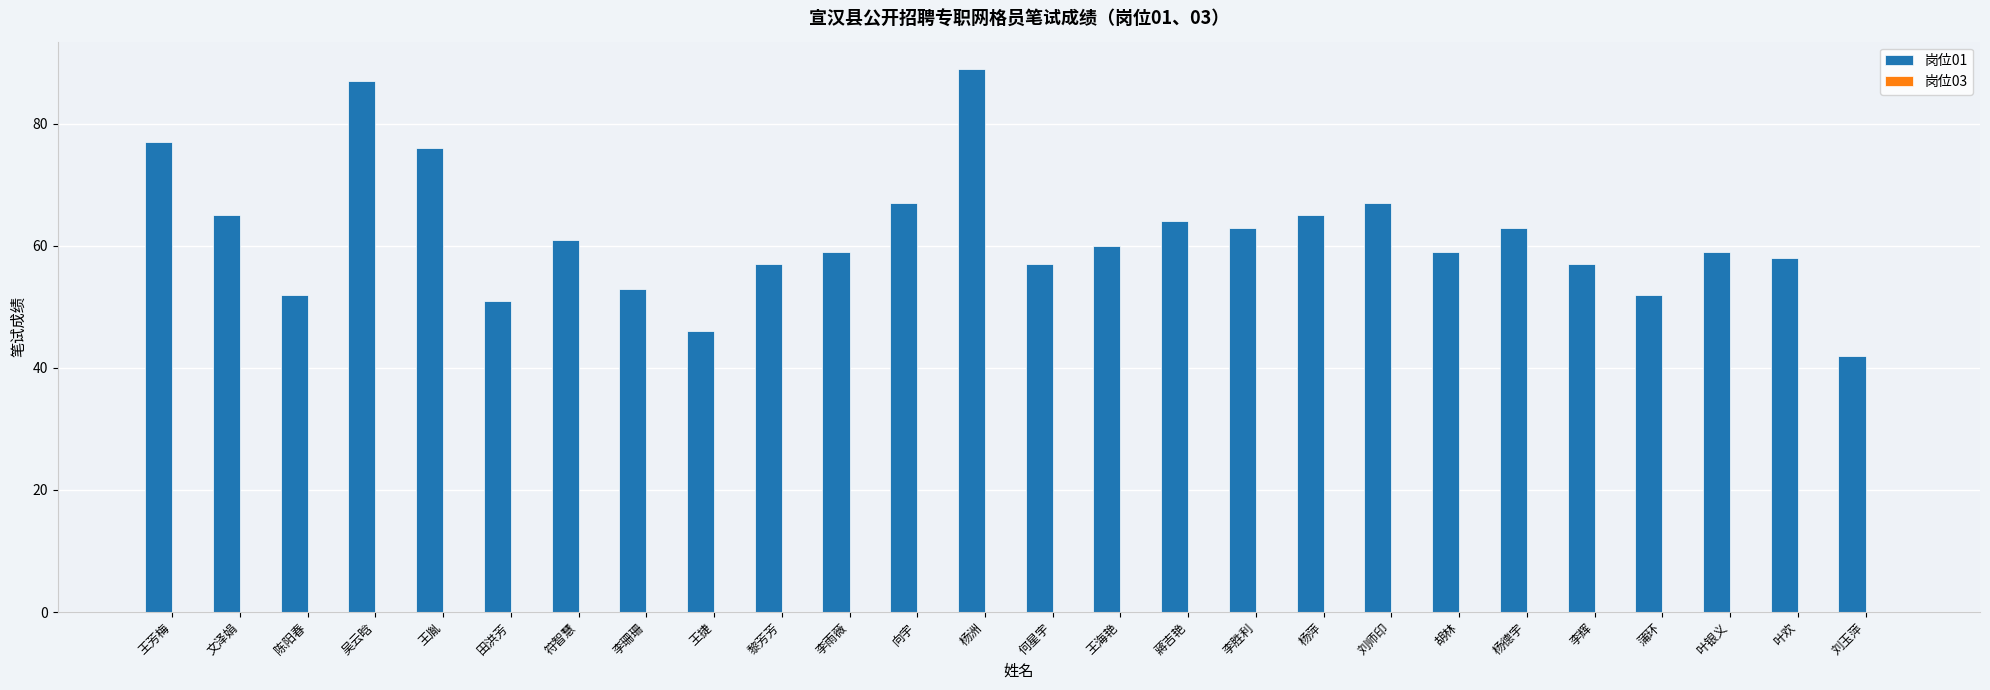

Does the chart contain any negative values?

No